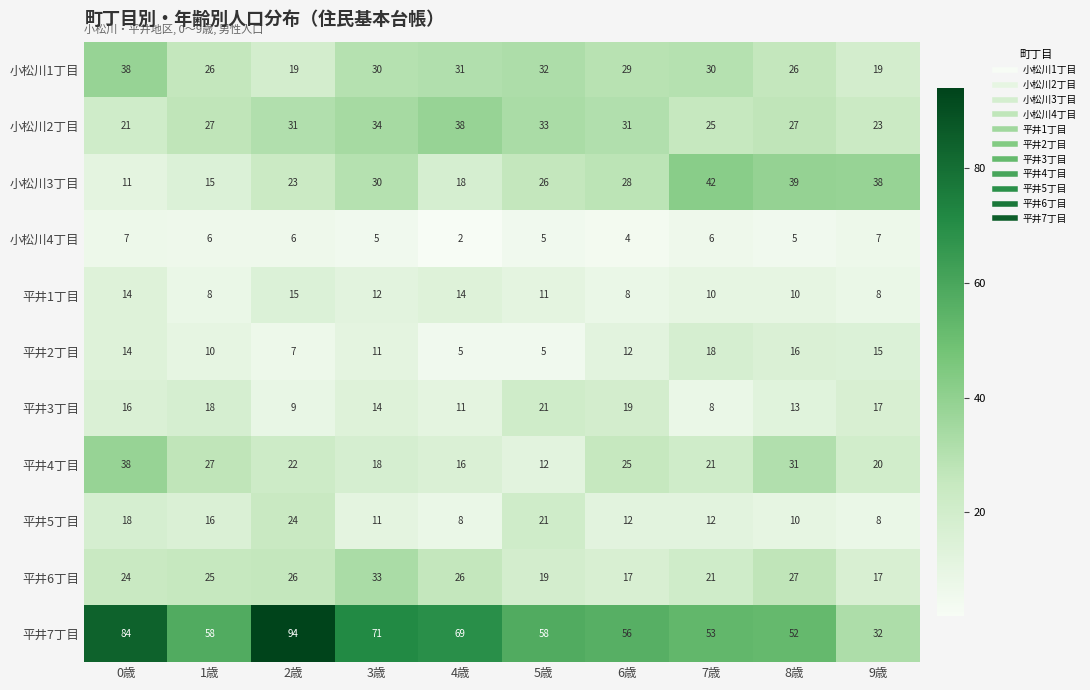

What is the difference between the highest and lowest values at 5歳?

53